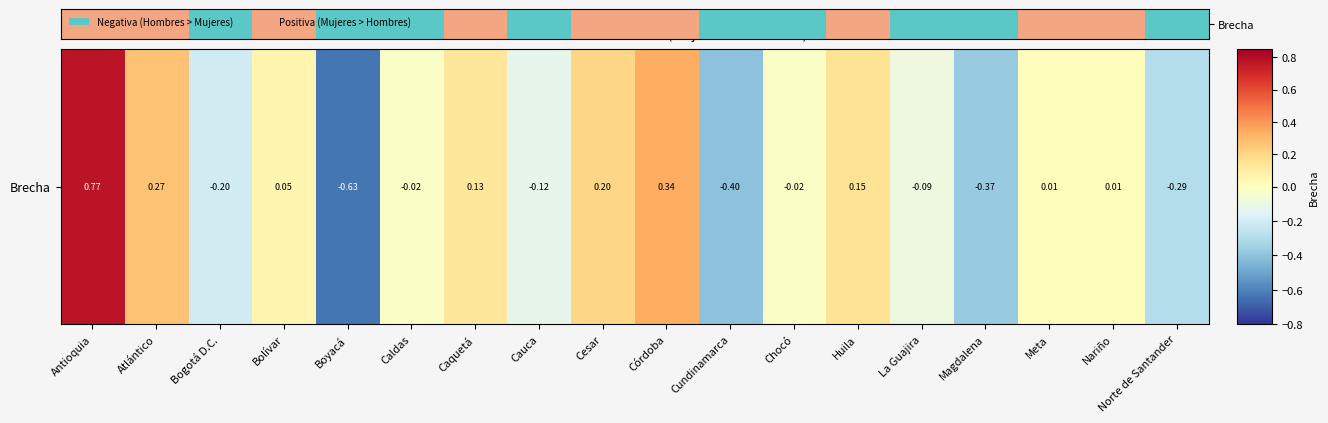

What is the difference between the second highest and minimum values?

2